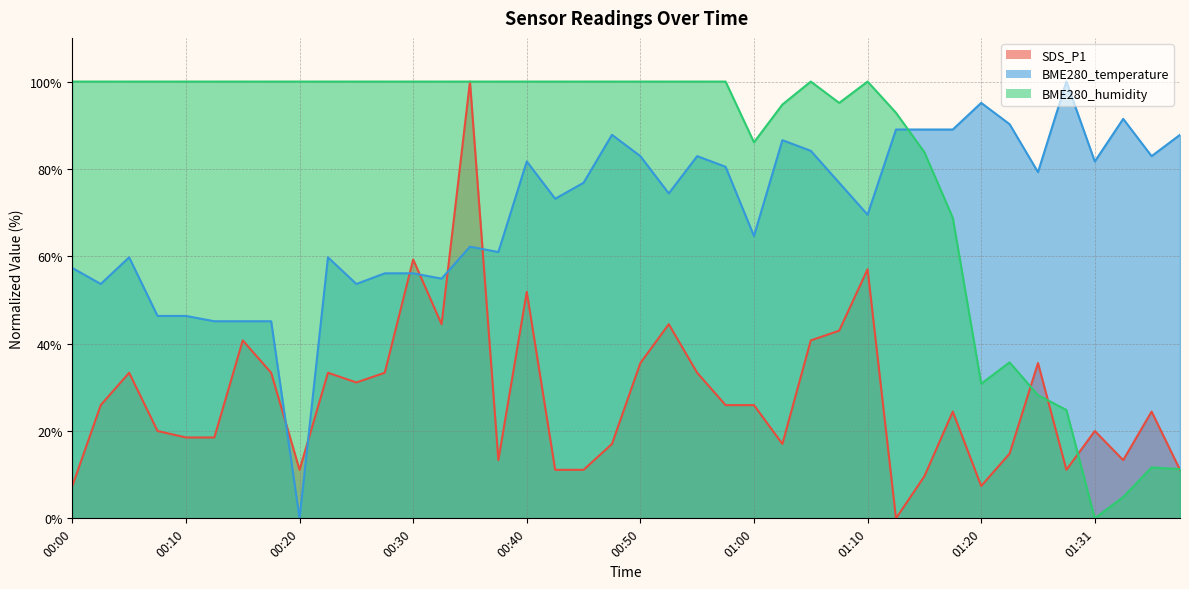

How many interior local peaks does the BME280_temperature series have?

10